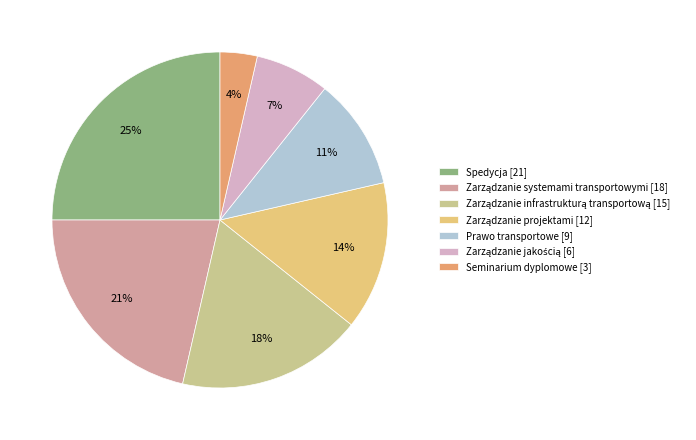

Rank the categories by value from lowest to highest.

Seminarium dyplomowe, Zarządzanie jakością, Prawo transportowe, Zarządzanie projektami, Zarządzanie infrastrukturą transportową, Zarządzanie systemami transportowymi, Spedycja